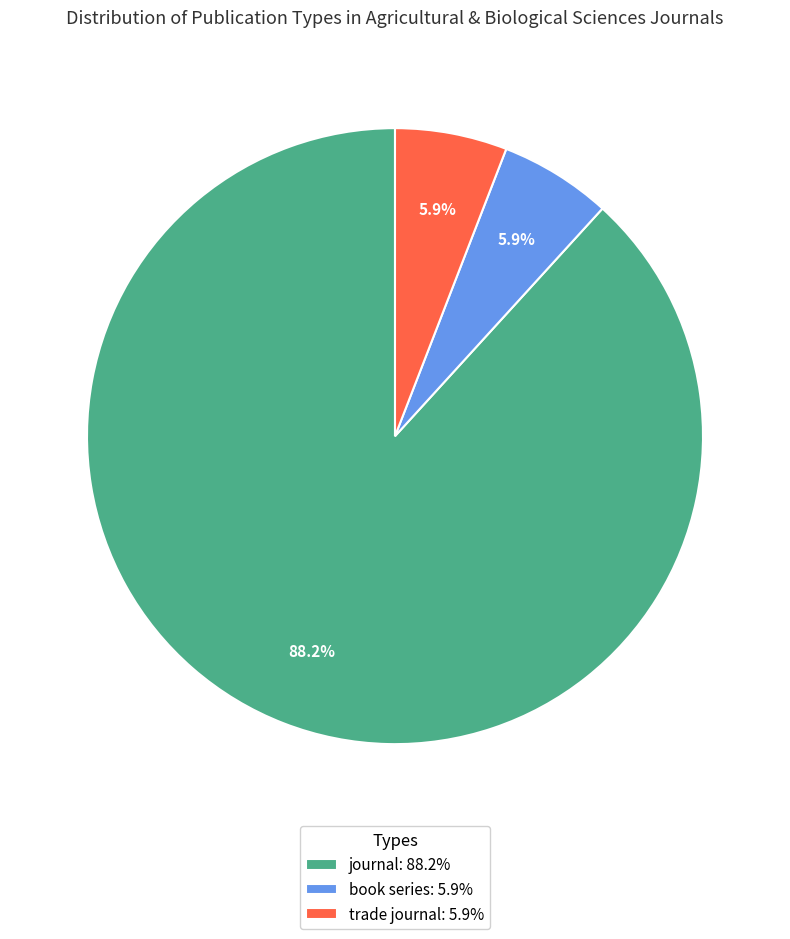

Is there a majority slice in this chart?

Yes